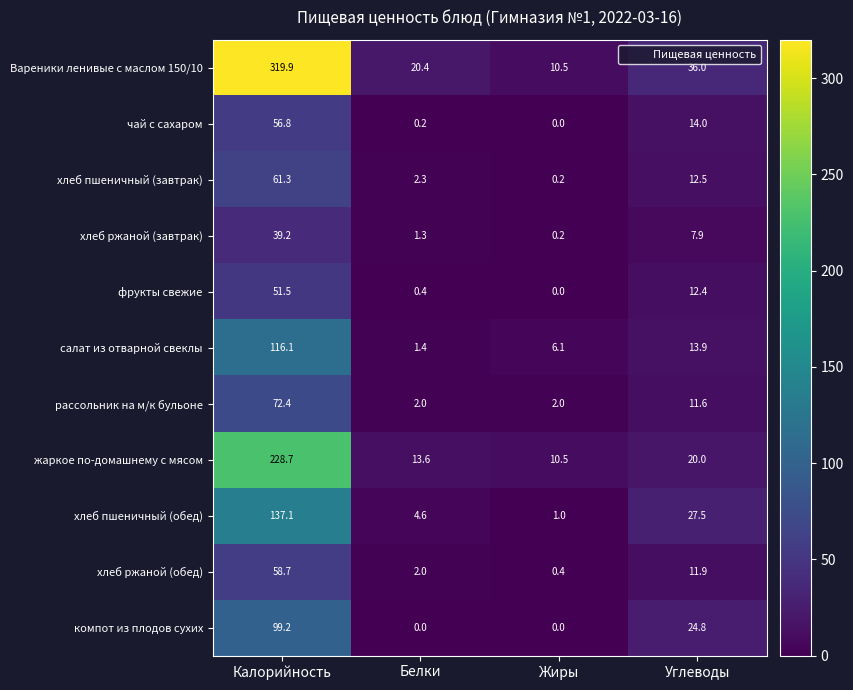

Rank the series by their maximum value, from highest to lowest.

Вареники ленивые с маслом 150/10, жаркое по-домашнему с мясом, хлеб пшеничный (обед), салат из отварной свеклы, компот из плодов сухих, рассольник на м/к бульоне, хлеб пшеничный (завтрак), хлеб ржаной (обед), чай с сахаром, фрукты свежие, хлеб ржаной (завтрак)